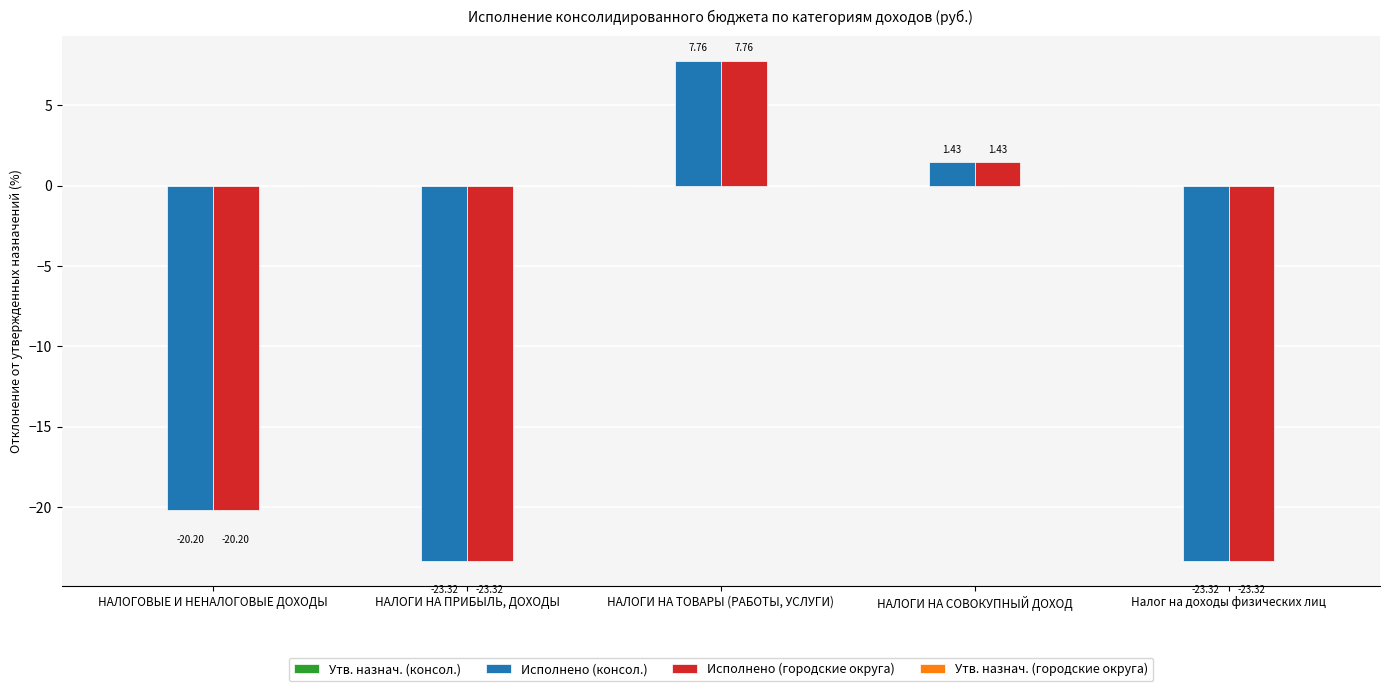

At which label does Исполнено (городские округа) reach its peak?

НАЛОГИ НА ТОВАРЫ (РАБОТЫ, УСЛУГИ)